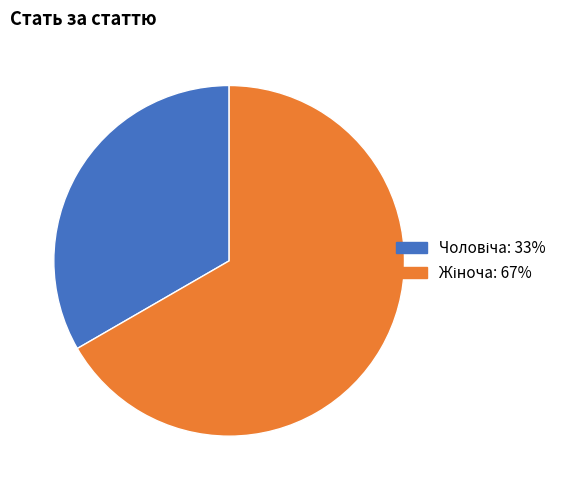

Is there any slice that represents more than half of the pie?

Yes